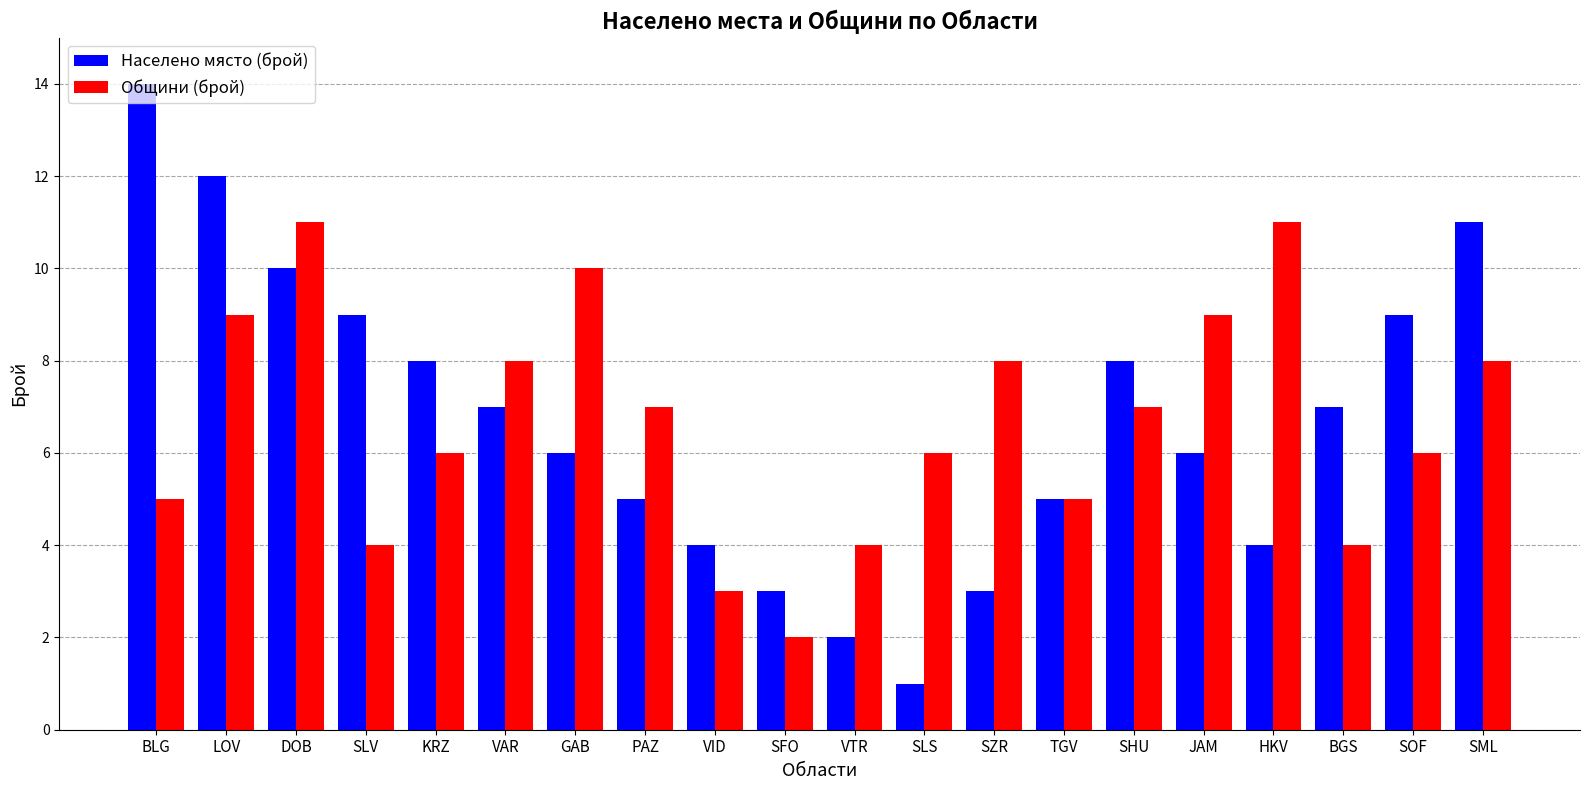

At which label does Населено място (брой) reach its minimum?

SLS